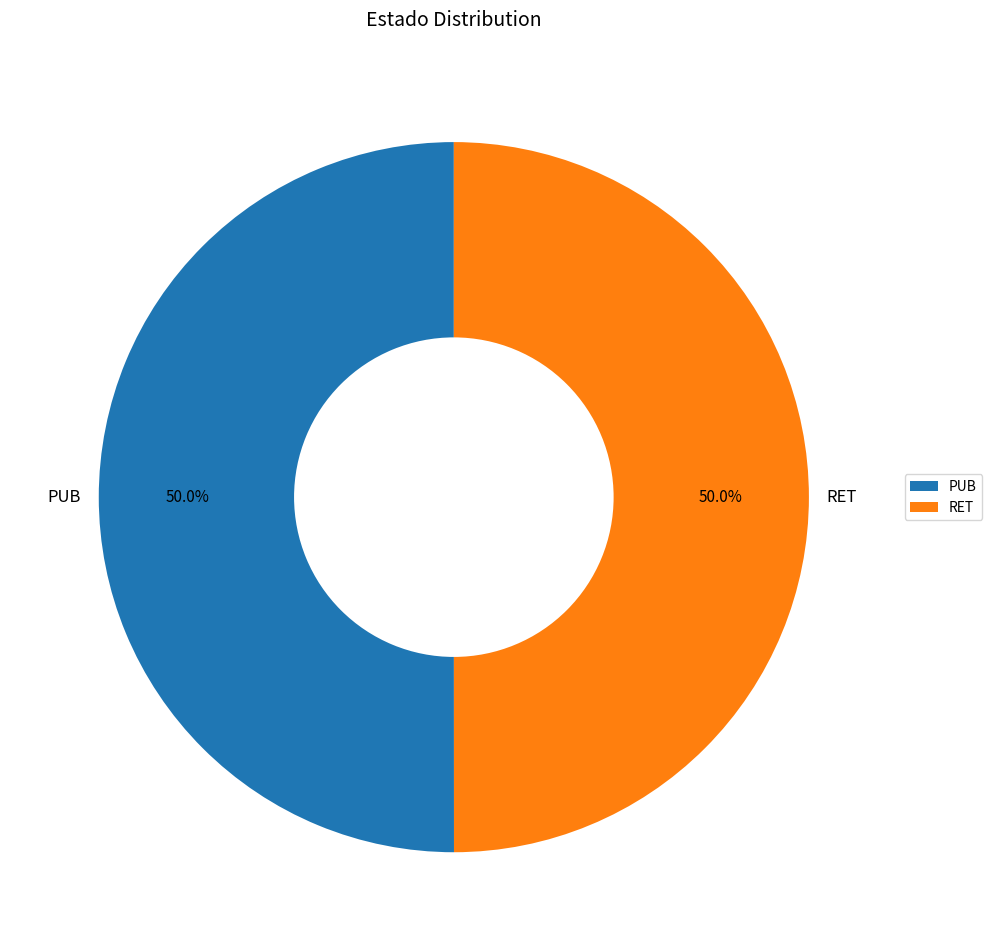

What is the ratio of the value at PUB to the value at RET?

1.0